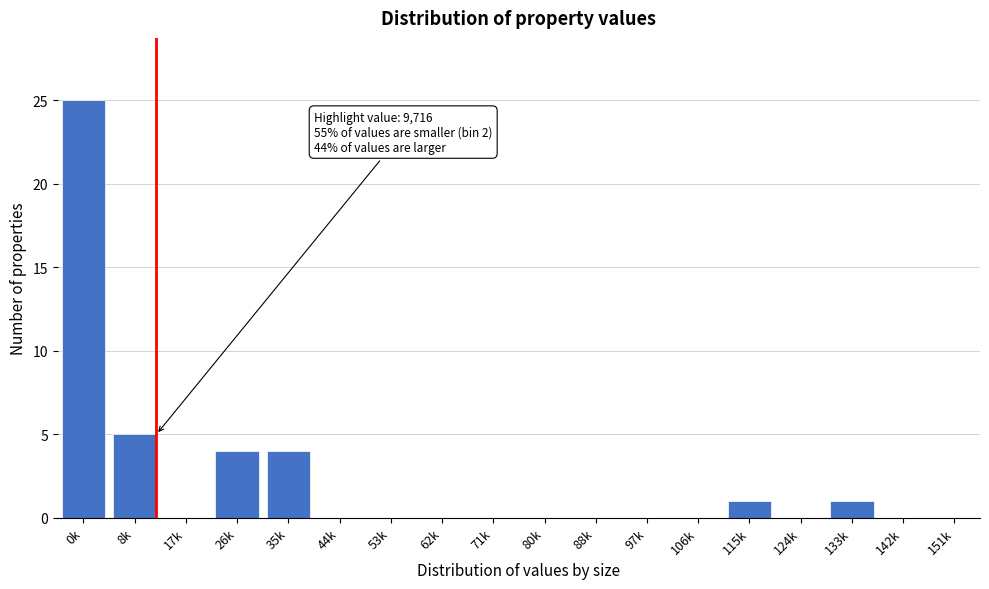

Which category has the highest value across all series?

0k